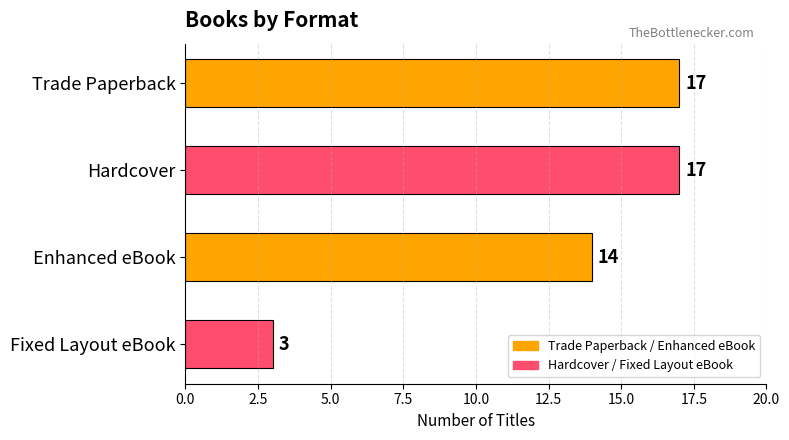

What is the sum of the values at Enhanced eBook and Hardcover?

31